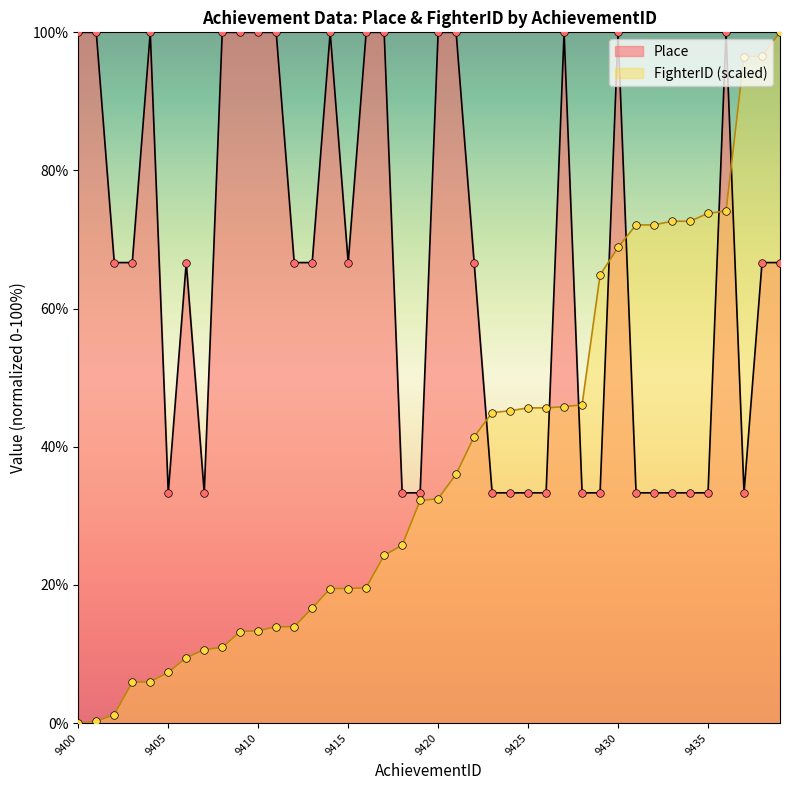

What is the total value across all series at 9421?

136.0